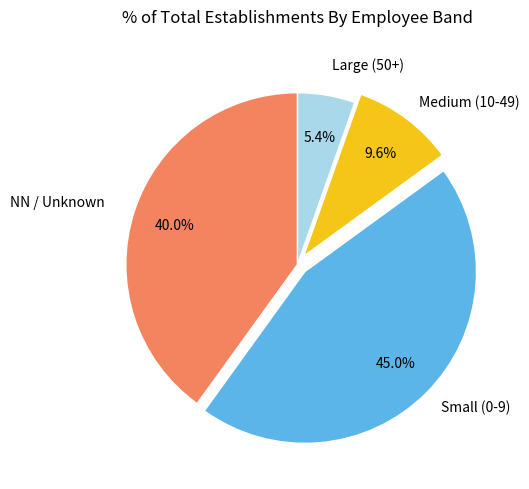

Is there a majority slice in this chart?

No